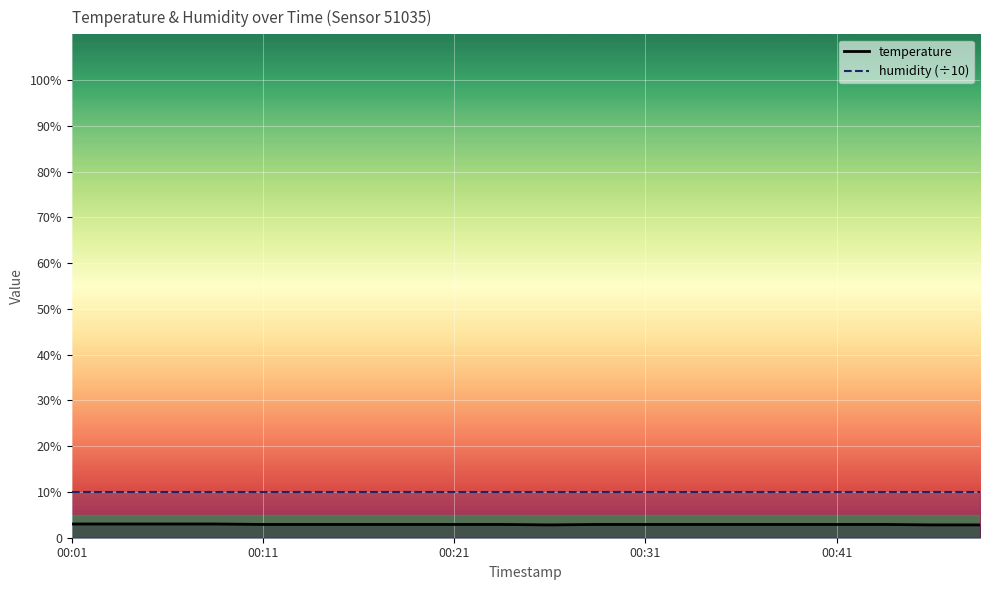

The chart shows a value of 2.9 at 2023-04-03T00:29:05. True or false?

True